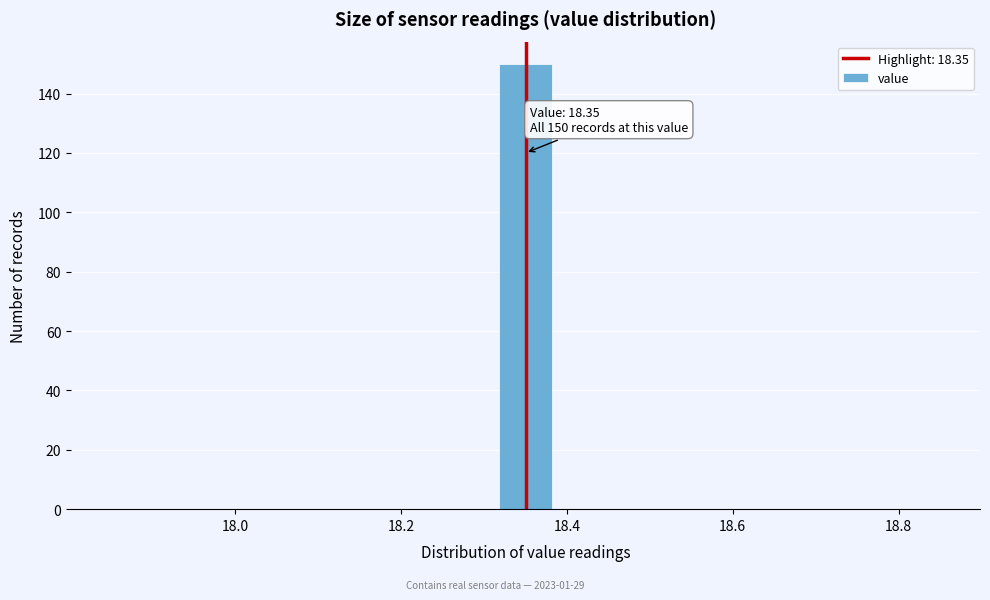

Read against the x-axis, roughly where is the centre of the tallest bar?

18.36